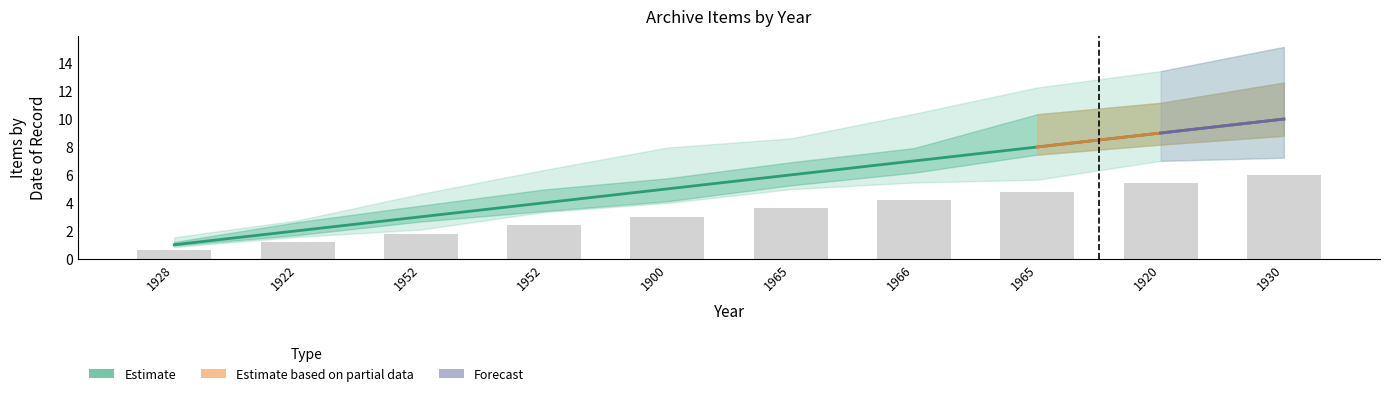

Which has a higher value, 1966 or 1965?

1966